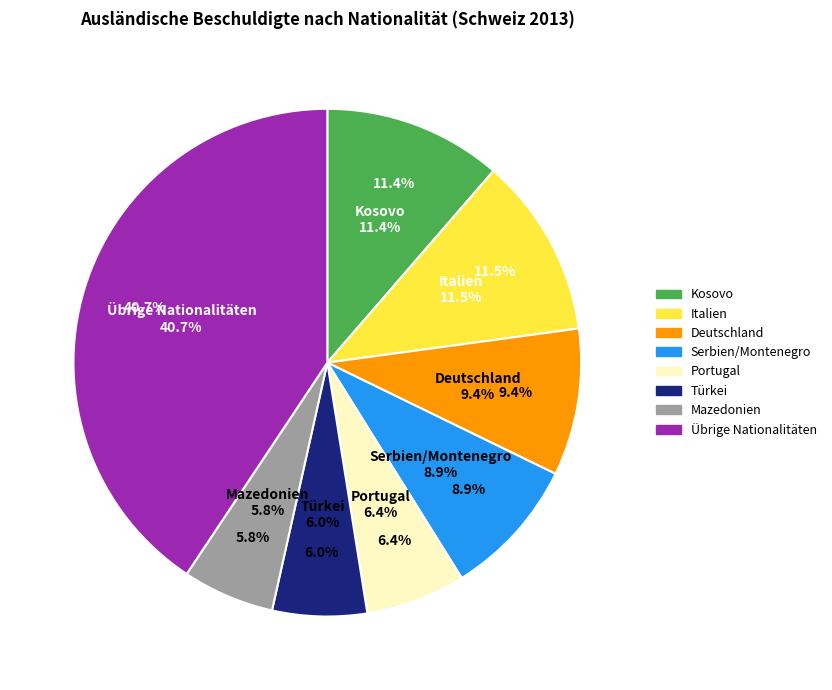

Is it true that Portugal is 12% of the pie?

False